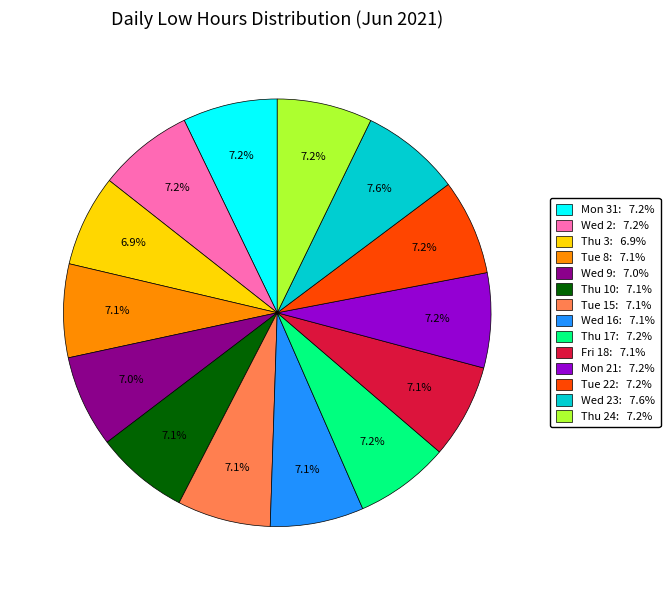

Is there any slice that represents more than half of the pie?

No